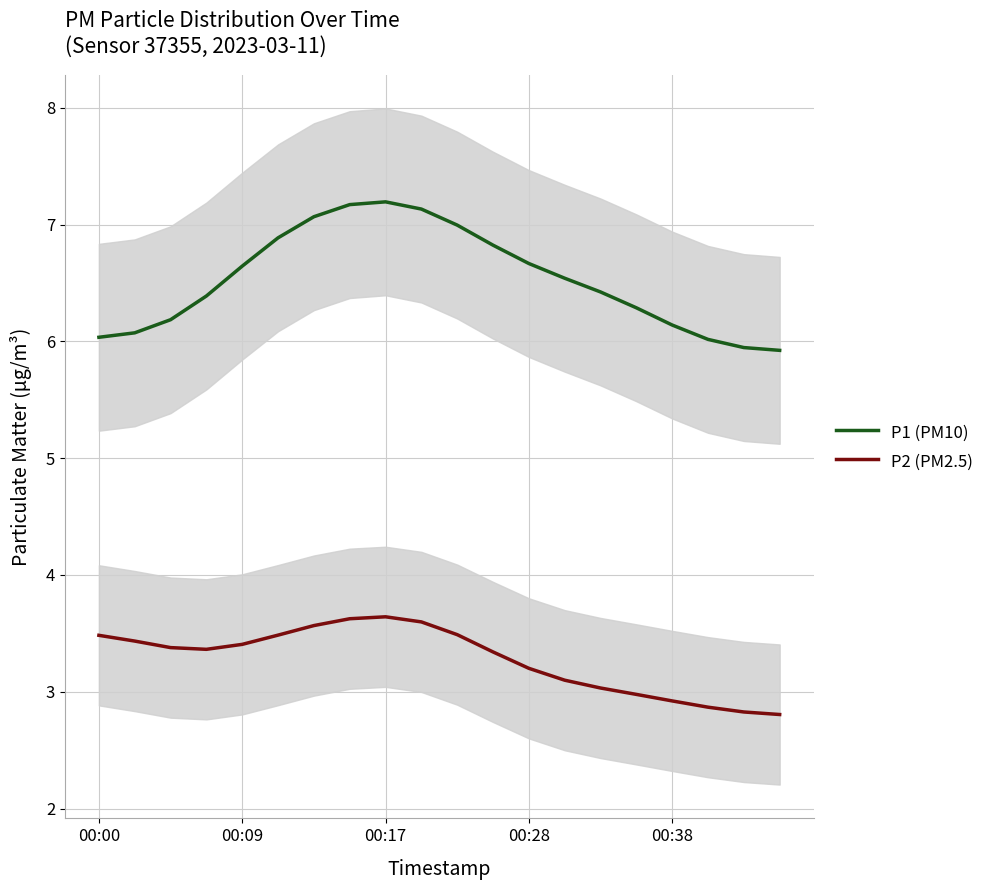

Is it true that P1 (PM10) equals 6.1 at 00:38?

True